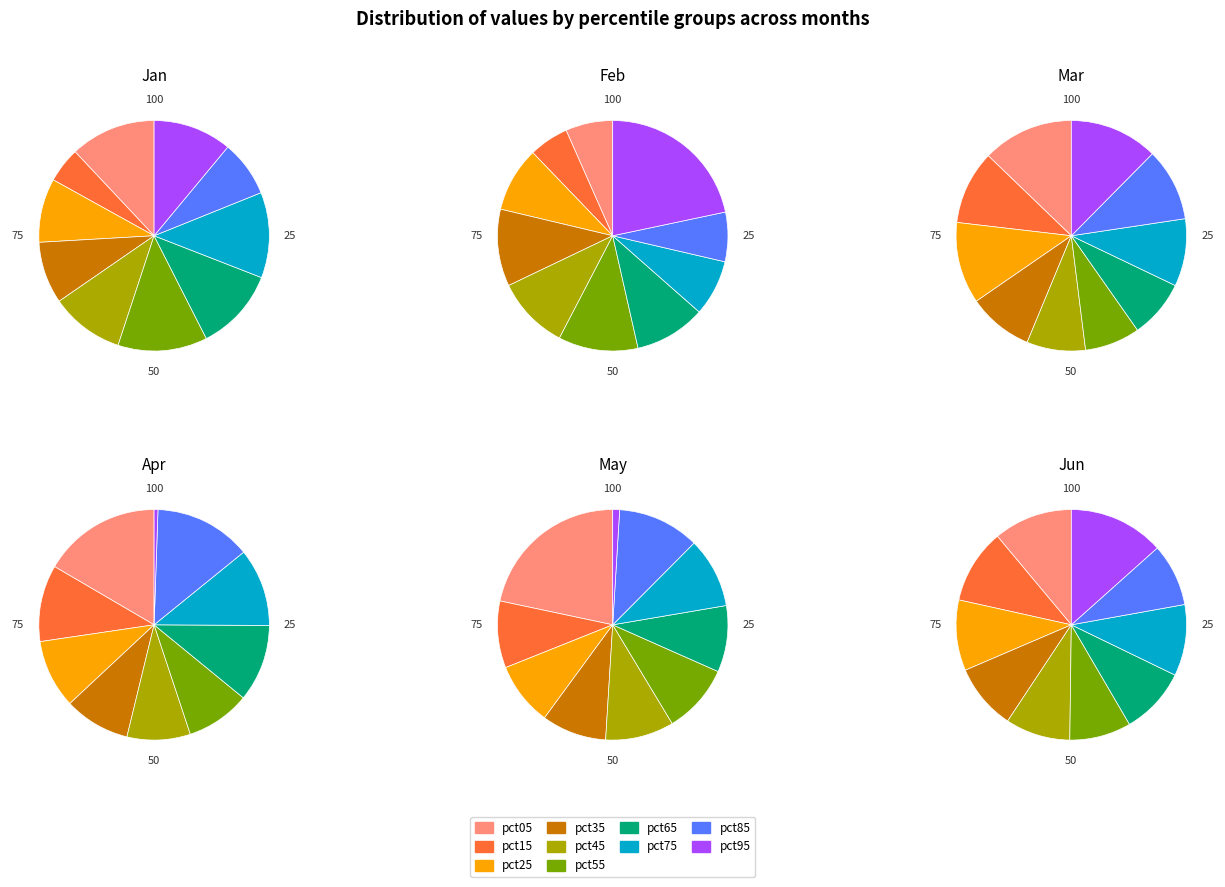

Between pct25 and pct55, which is larger?

pct55